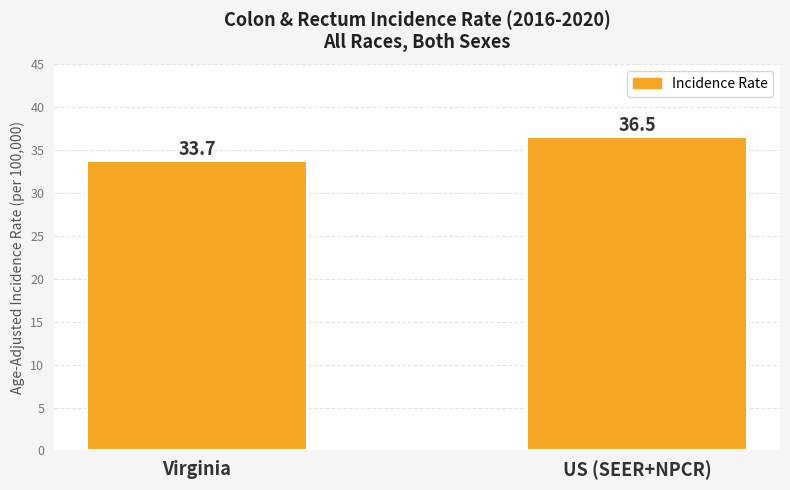

Does the chart contain stacked bars?

No